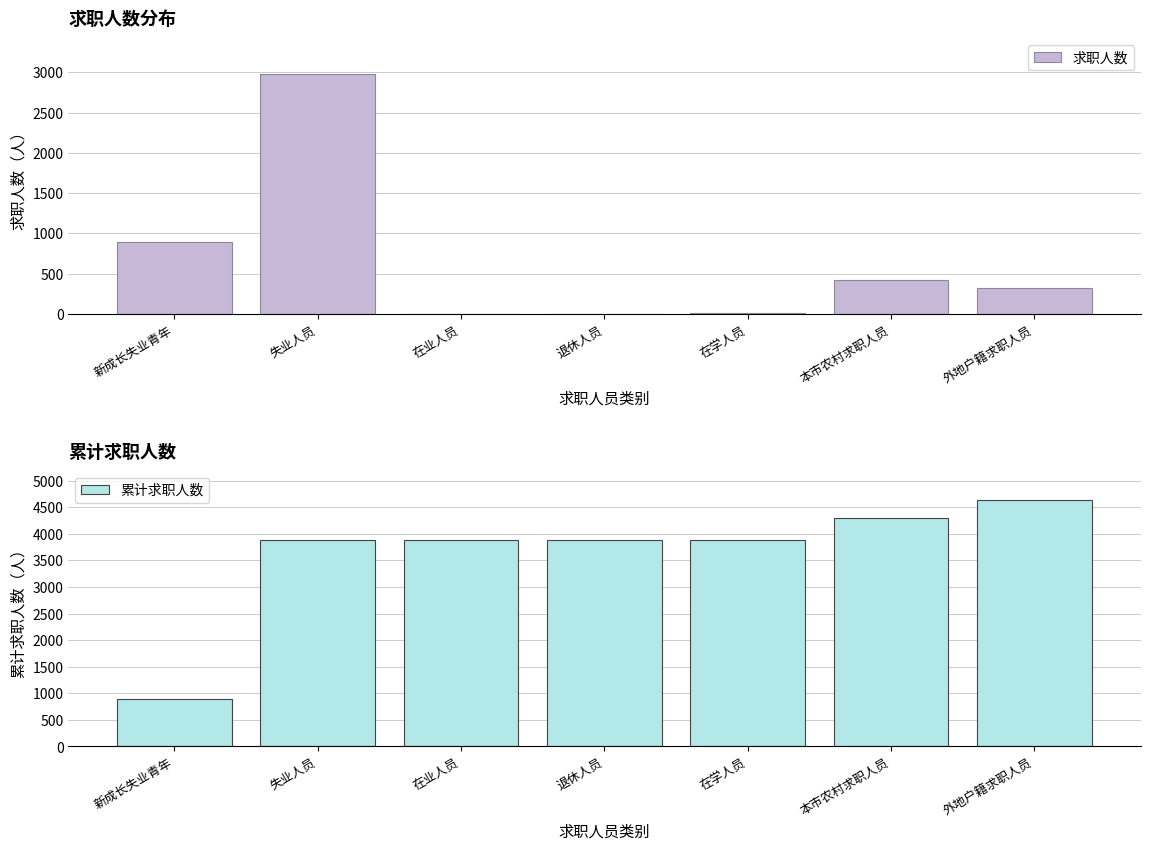

What is the label of the 2nd bar from the left?

失业人员